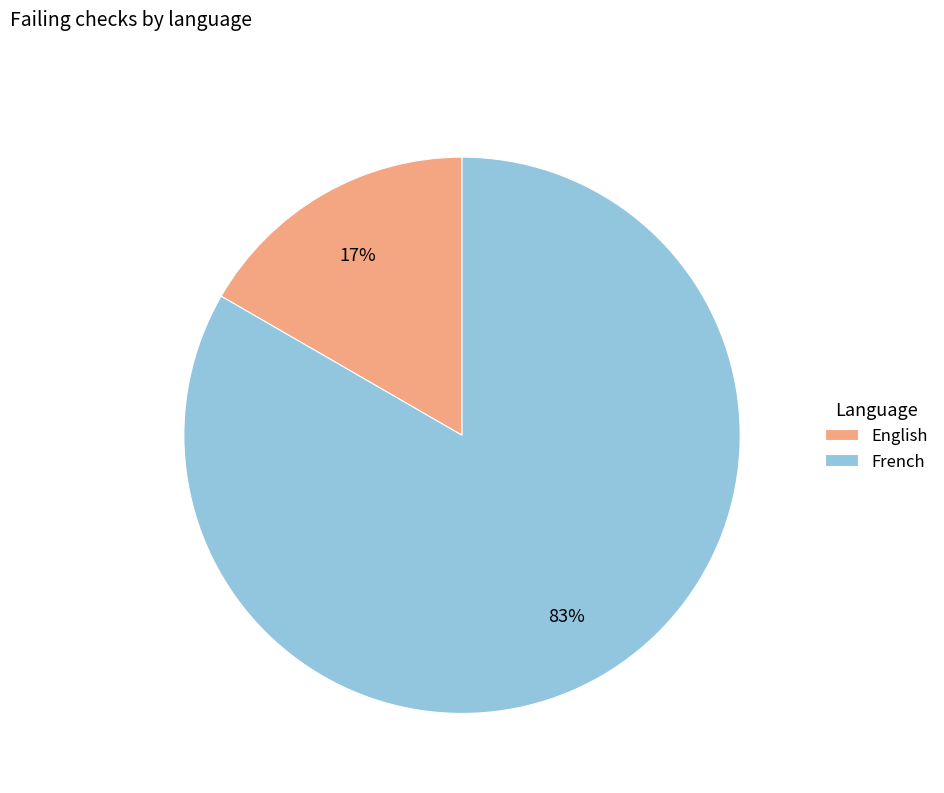

Between English and French, which is larger?

French